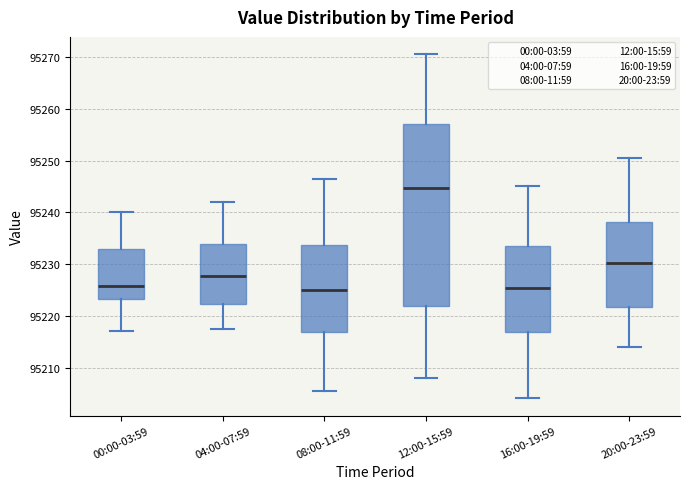

Where does the upper whisker of the box for 04:00-07:59 end on the y-axis? The values are not printed on the chart, so give them approximately, as read against the axis.

95242